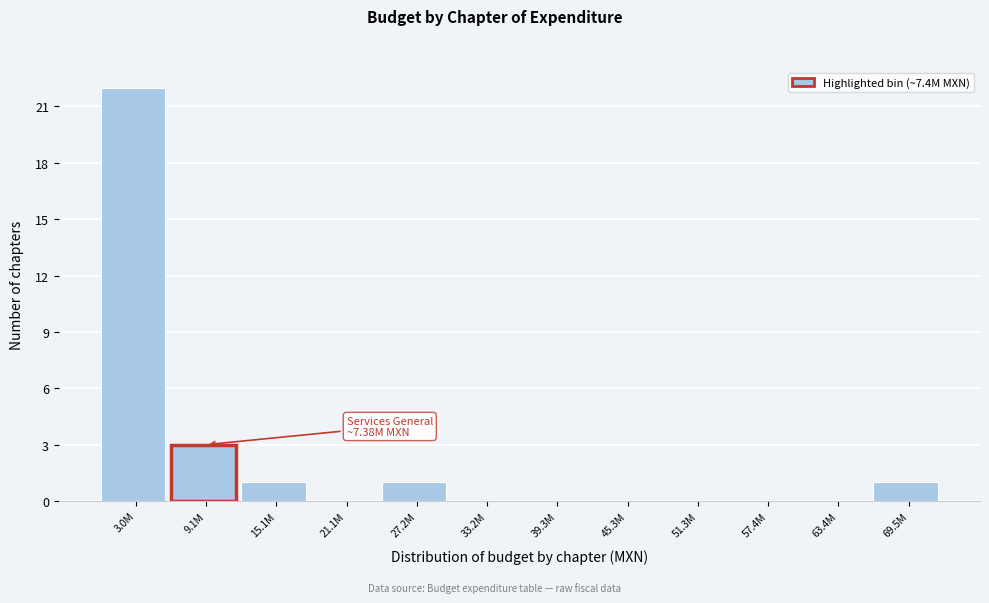

Reading left to right, transcribe all the data shown in this chart.

3.0M=22	9.1M=3	15.1M=1	21.1M=0	27.2M=1	33.2M=0	39.3M=0	45.3M=0	51.3M=0	57.4M=0	63.4M=0	69.5M=1